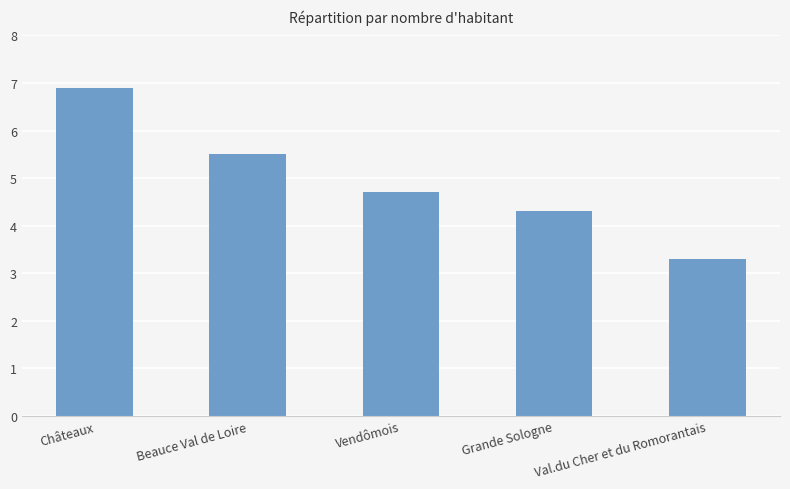

What is the ratio of the value at Val.du Cher et du Romorantais to the value at Grande Sologne?

0.8